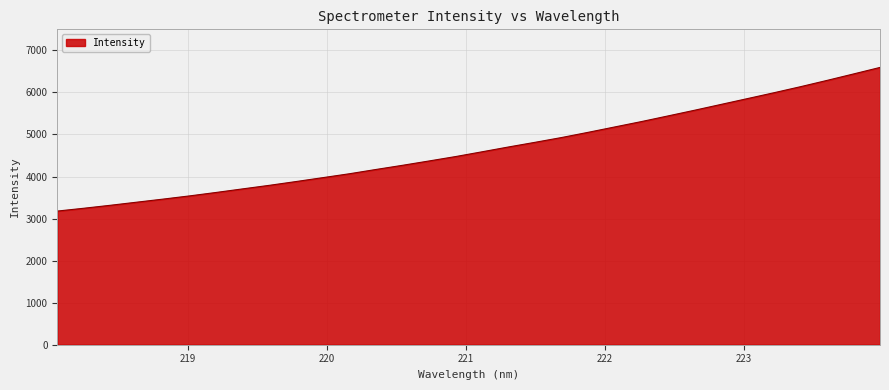

Count the number of categories in the chart.

32